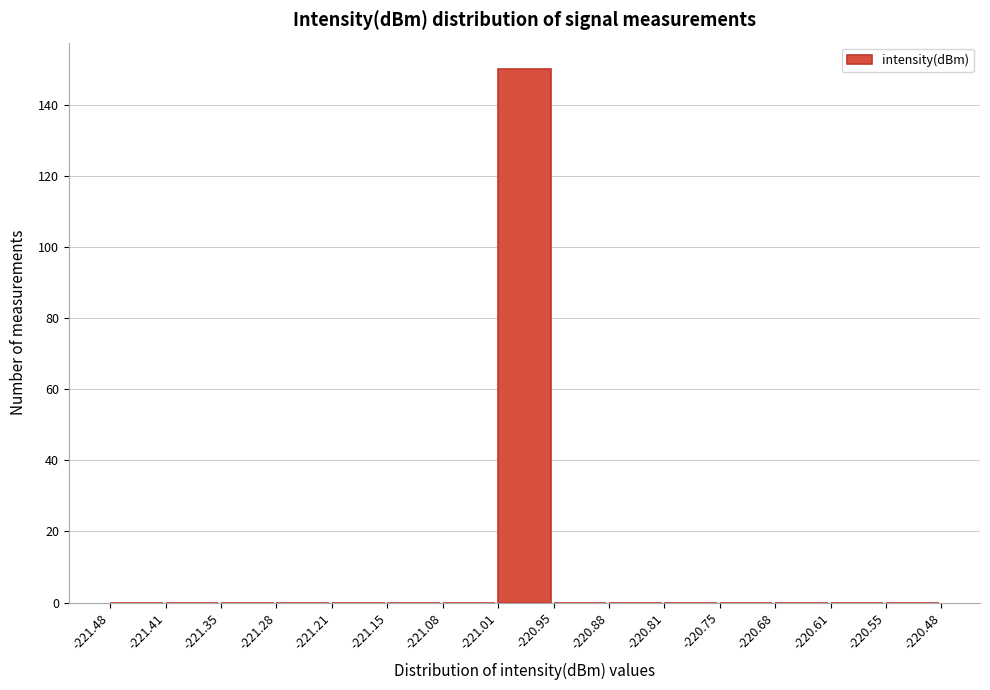

Reading left to right, transcribe this chart: for each bar, give the range it covers on the x-axis and its height. The values are not printed on the chart, so give them approximately, as read against the axis.

-221.48 to -221.41: 0
-221.41 to -221.35: 0
-221.35 to -221.28: 0
-221.28 to -221.21: 0
-221.21 to -221.15: 0
-221.15 to -221.08: 0
-221.08 to -221.01: 0
-221.01 to -220.95: 150
-220.95 to -220.88: 0
-220.88 to -220.81: 0
-220.81 to -220.75: 0
-220.75 to -220.68: 0
-220.68 to -220.61: 0
-220.61 to -220.55: 0
-220.55 to -220.48: 0